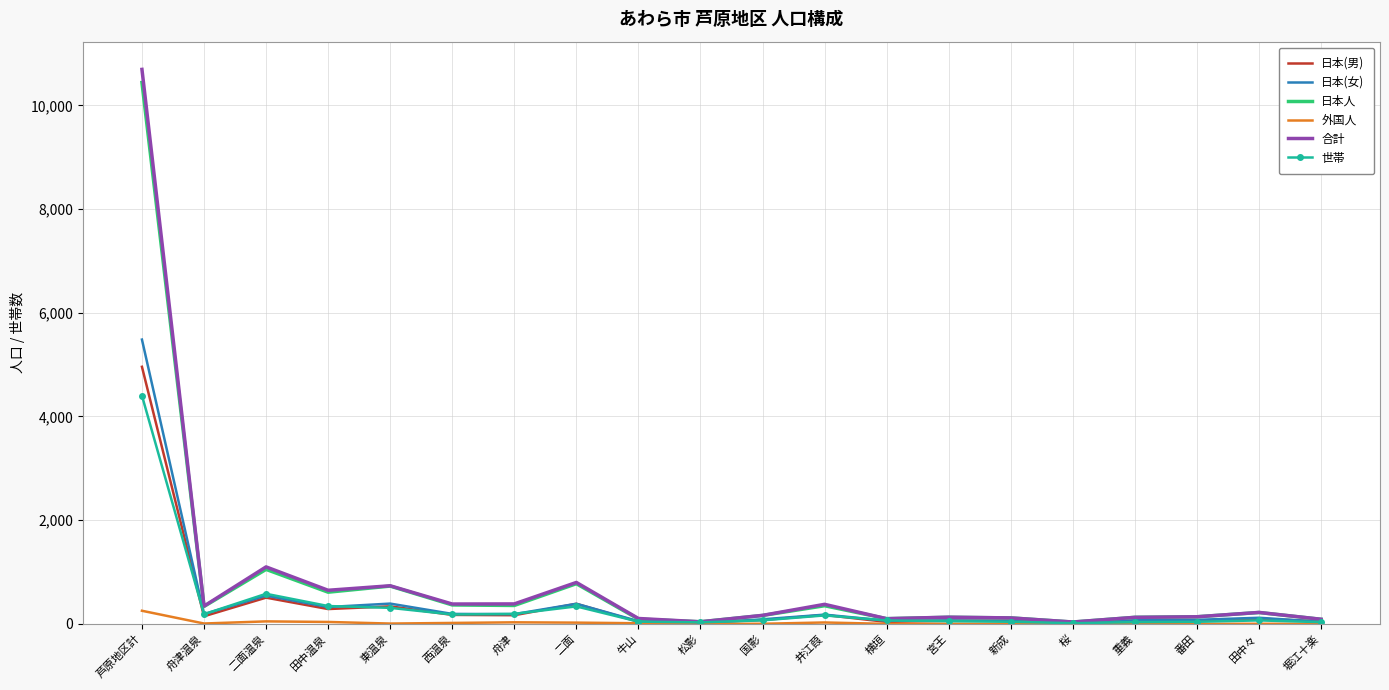

At which label does 日本(女) reach its peak?

芦原地区計